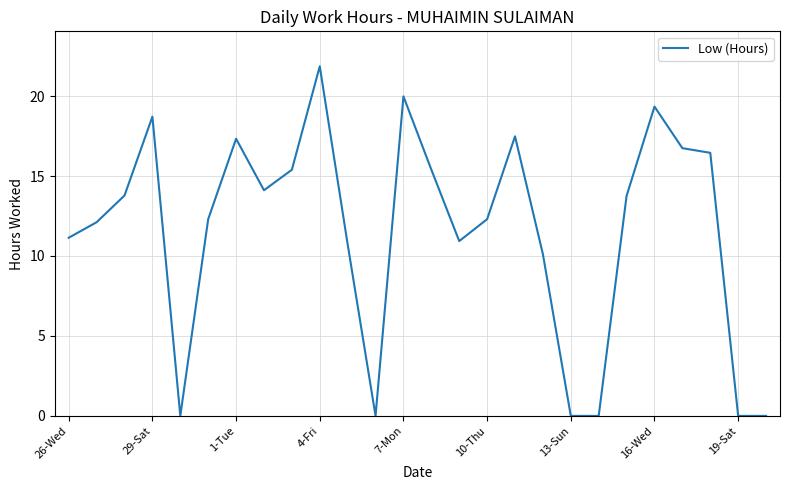

Does the chart have visible grid lines?

Yes